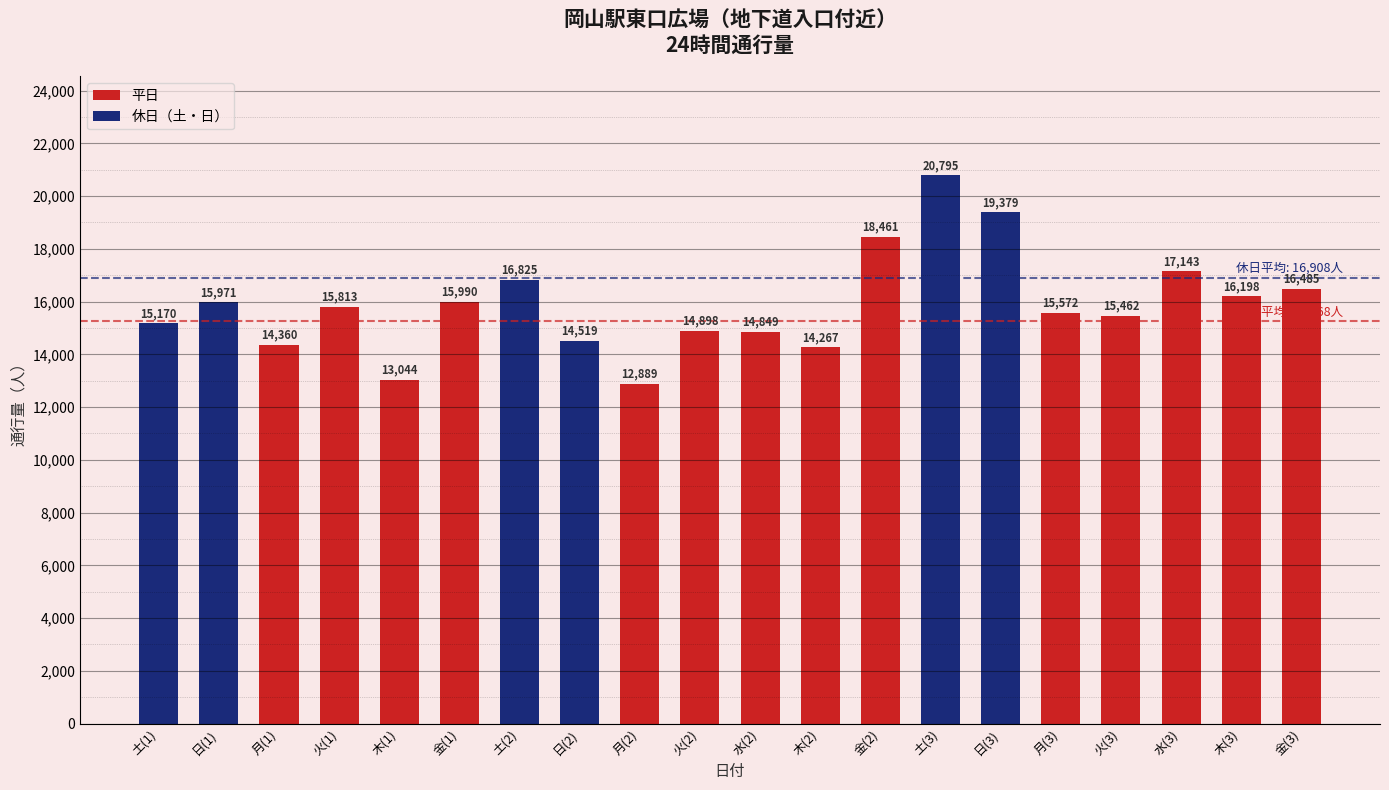

Is it true that the value at 月(1) is 7325?

False